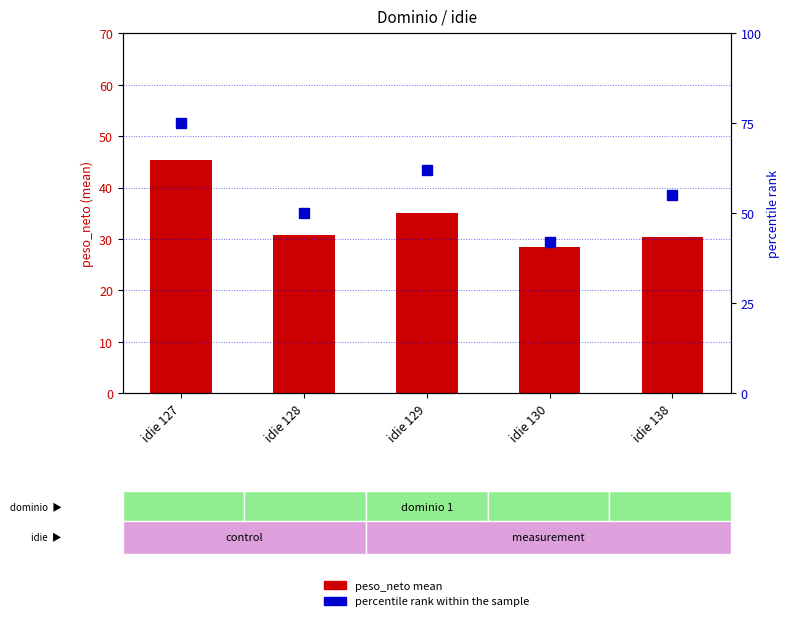

True or false: peso_neto mean has a value of 28.4 at idie 130.

True